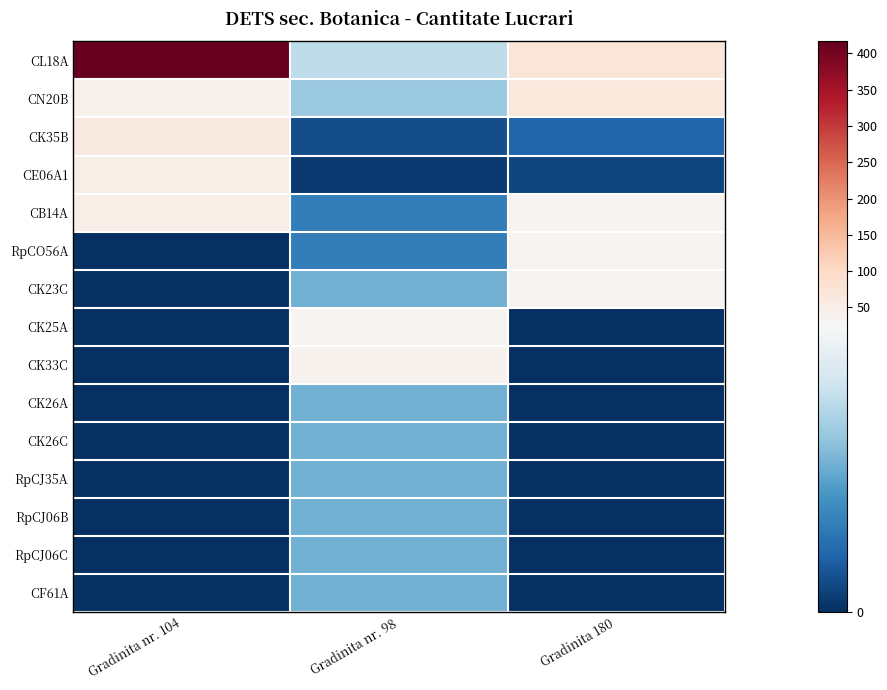

Reading left to right, what are all the values shown in this chart?

CL18A: Gradinita nr. 104=416.5	Gradinita nr. 98=17.4	Gradinita 180=69.9
CN20B: Gradinita nr. 104=36.0	Gradinita nr. 98=14.8	Gradinita 180=65.2
CK35B: Gradinita nr. 104=60.0	Gradinita nr. 98=2.6	Gradinita 180=4.7
CE06A1: Gradinita nr. 104=45.0	Gradinita nr. 98=1.0	Gradinita 180=2.0
CB14A: Gradinita nr. 104=50.0	Gradinita nr. 98=7.2	Gradinita 180=33.8
RpCO56A: Gradinita nr. 104=0.0	Gradinita nr. 98=7.2	Gradinita 180=33.4
CK23C: Gradinita nr. 104=0.0	Gradinita nr. 98=12.3	Gradinita 180=35.2
CK25A: Gradinita nr. 104=0.0	Gradinita nr. 98=31.5	Gradinita 180=0.0
CK33C: Gradinita nr. 104=0.0	Gradinita nr. 98=38.3	Gradinita 180=0.0
CK26A: Gradinita nr. 104=0.0	Gradinita nr. 98=12.3	Gradinita 180=0.0
CK26C: Gradinita nr. 104=0.0	Gradinita nr. 98=12.3	Gradinita 180=0.0
RpCJ35A: Gradinita nr. 104=0.0	Gradinita nr. 98=12.3	Gradinita 180=0.0
RpCJ06B: Gradinita nr. 104=0.0	Gradinita nr. 98=12.3	Gradinita 180=0.0
RpCJ06C: Gradinita nr. 104=0.0	Gradinita nr. 98=12.3	Gradinita 180=0.0
CF61A: Gradinita nr. 104=0.0	Gradinita nr. 98=12.3	Gradinita 180=0.0